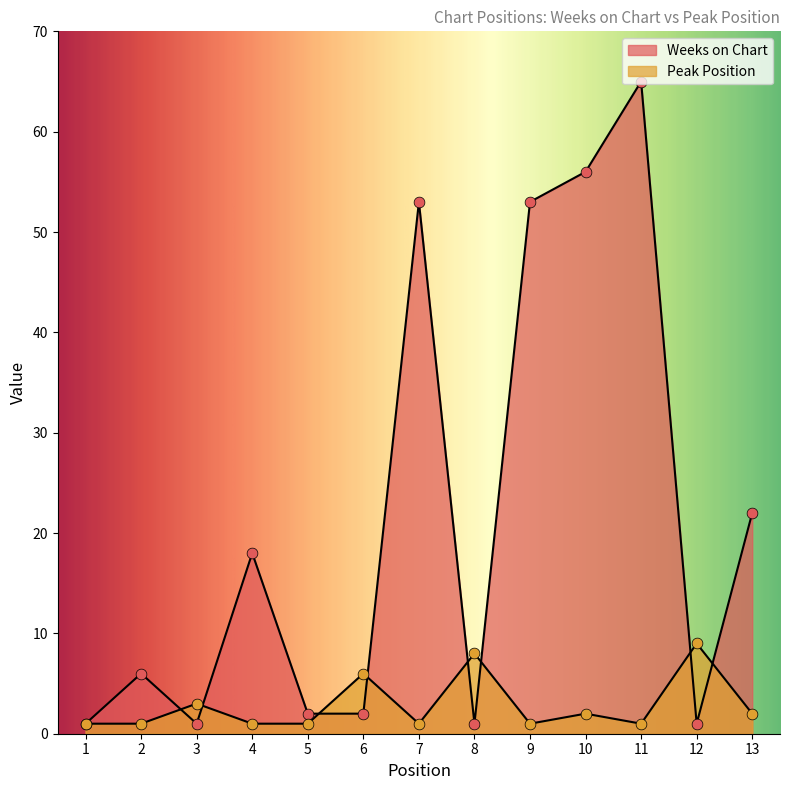

Which series reaches the maximum Y coordinate?

Weeks on Chart